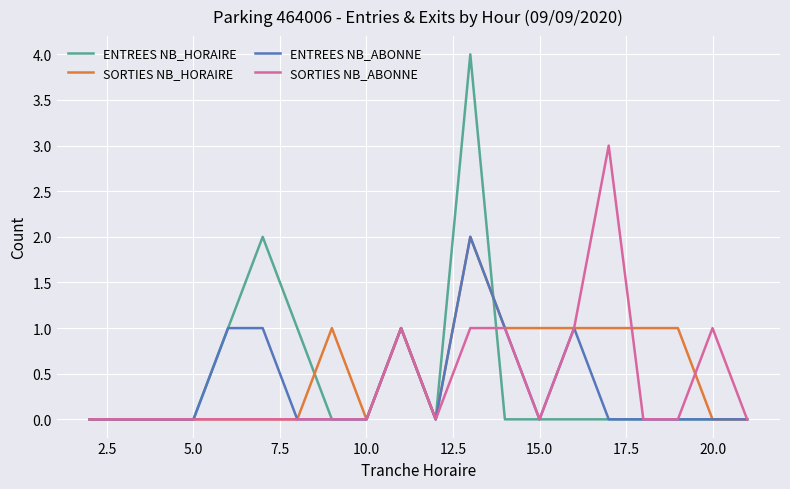

Reading left to right, transcribe all the data shown in this chart.

ENTREES NB_HORAIRE: 0	0	0	0	1	2	1	0	0	1	0	4	0	0	0	0	0	0	0	0
SORTIES NB_HORAIRE: 0	0	0	0	0	0	0	1	0	1	0	2	1	1	1	1	1	1	0	0
ENTREES NB_ABONNE: 0	0	0	0	1	1	0	0	0	1	0	2	1	0	1	0	0	0	0	0
SORTIES NB_ABONNE: 0	0	0	0	0	0	0	0	0	1	0	1	1	0	1	3	0	0	1	0